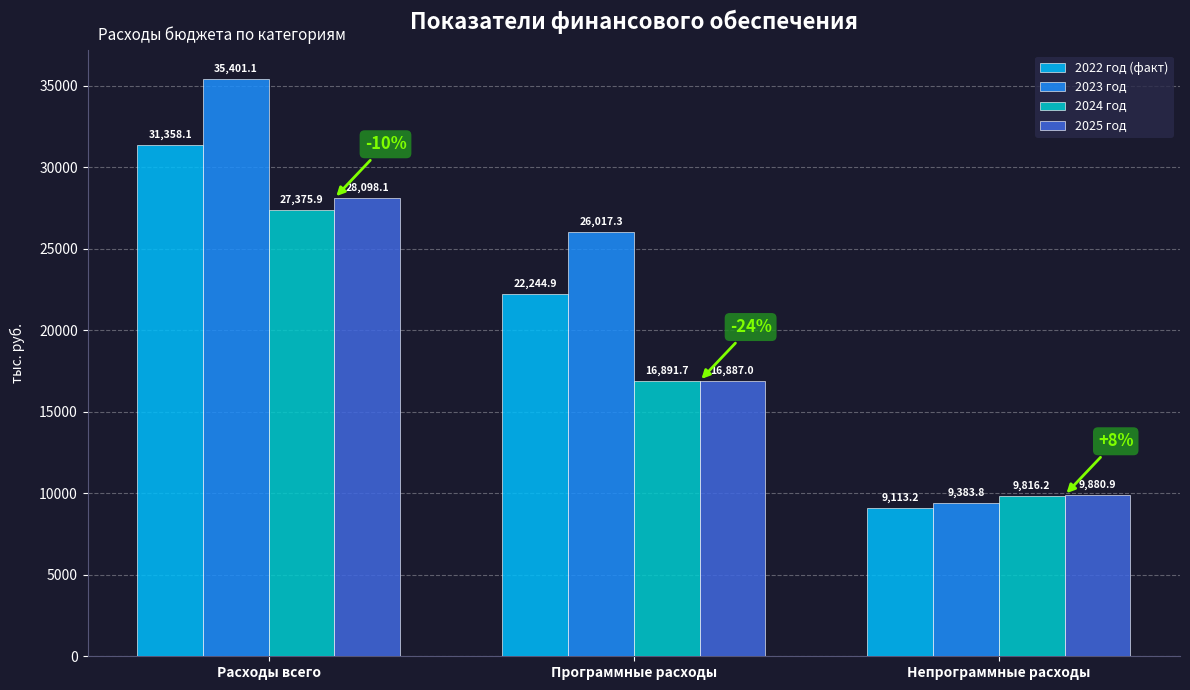

True or false: 2022 год (факт) has a value of 22244.9 at Программные расходы.

True